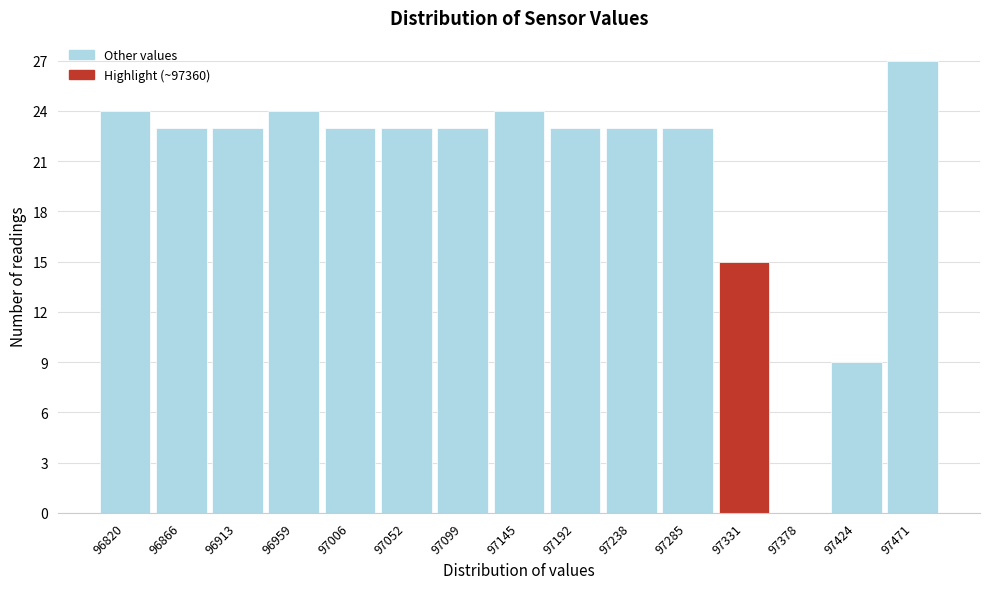

Reading left to right, transcribe all the data shown in this chart.

96820=24	96866=23	96913=23	96959=24	97006=23	97052=23	97099=23	97145=24	97192=23	97238=23	97285=23	97331=15	97378=0	97424=9	97471=27